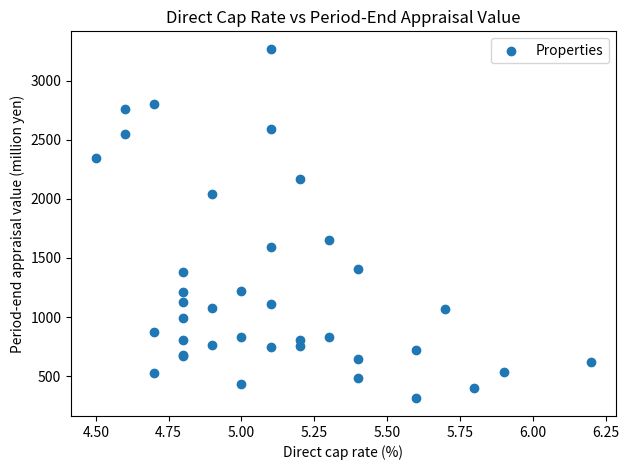

What Y value in the scatter plot is closest to 1790?

1650